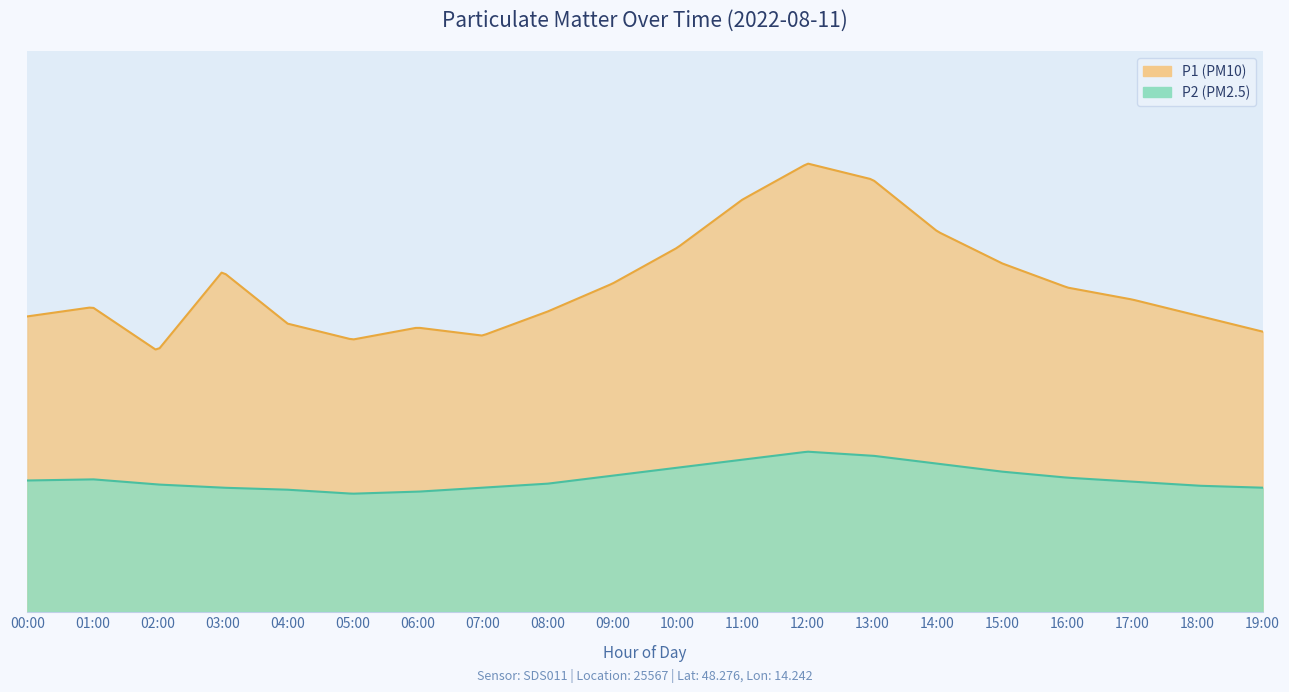

Which series has the largest total across all categories?

P1